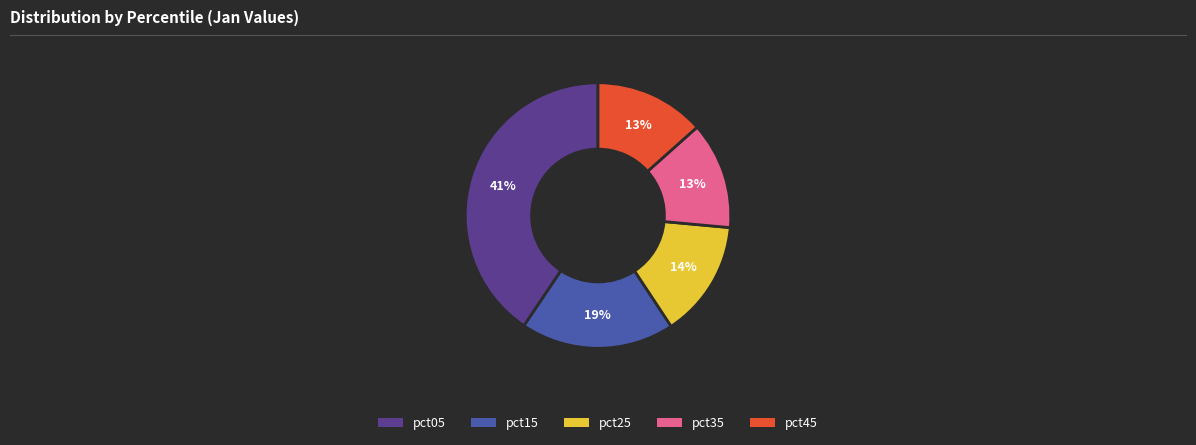

To the nearest percent, what is the difference between the largest and smallest slice percentages?

28%